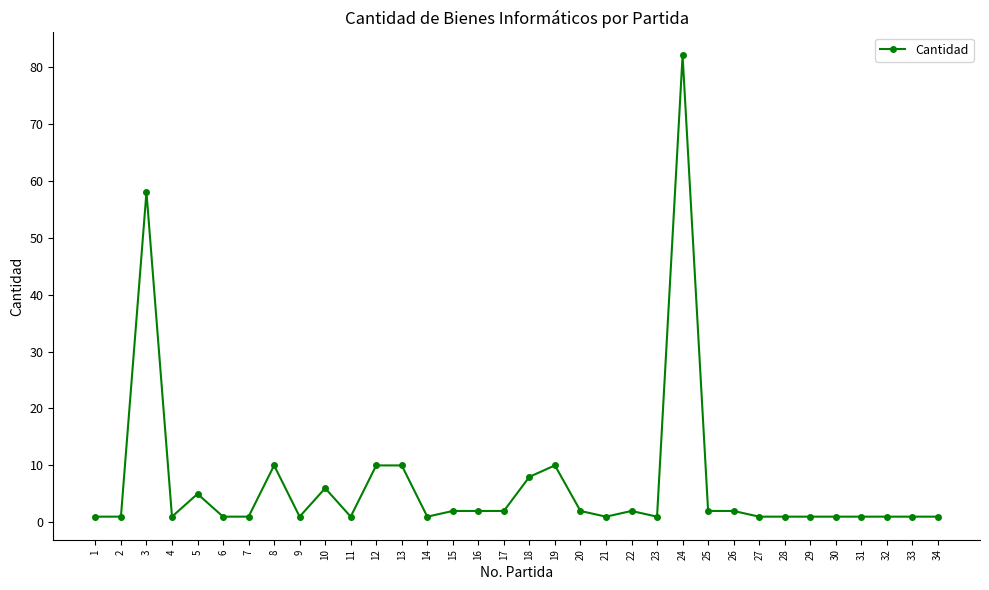

True or false: the data has more than 2 interior local peaks.

True